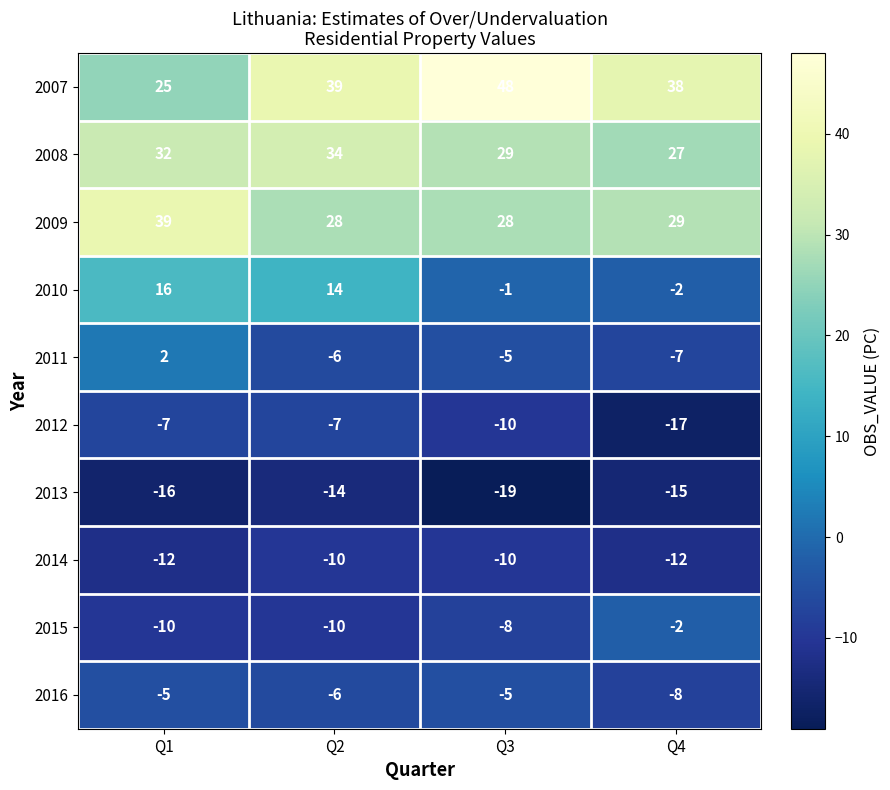

Is the value of 2014 at Q4 greater than the value of 2015 at Q3?

No